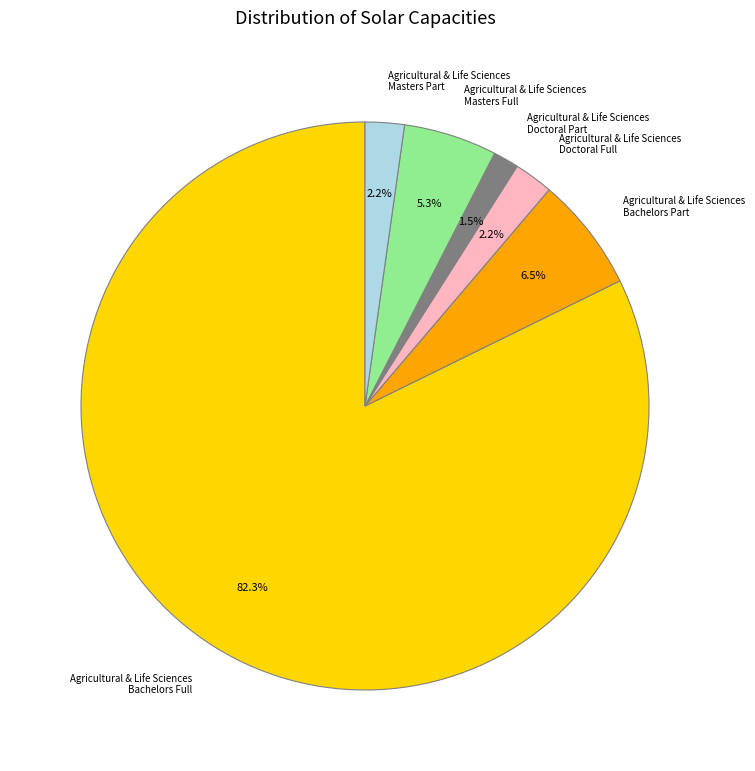

Which slice is the largest?

Agricultural & Life Sciences Bachelors Full